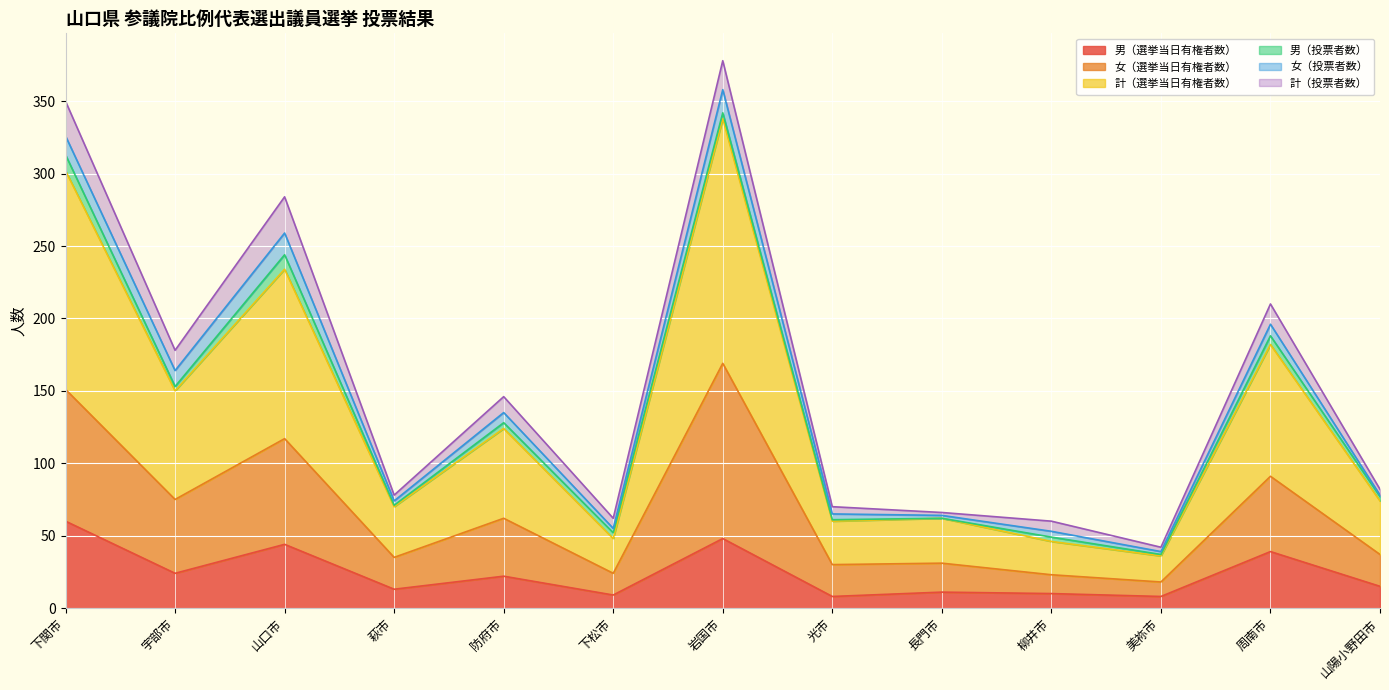

Does the chart display data point markers on the line(s)?

No